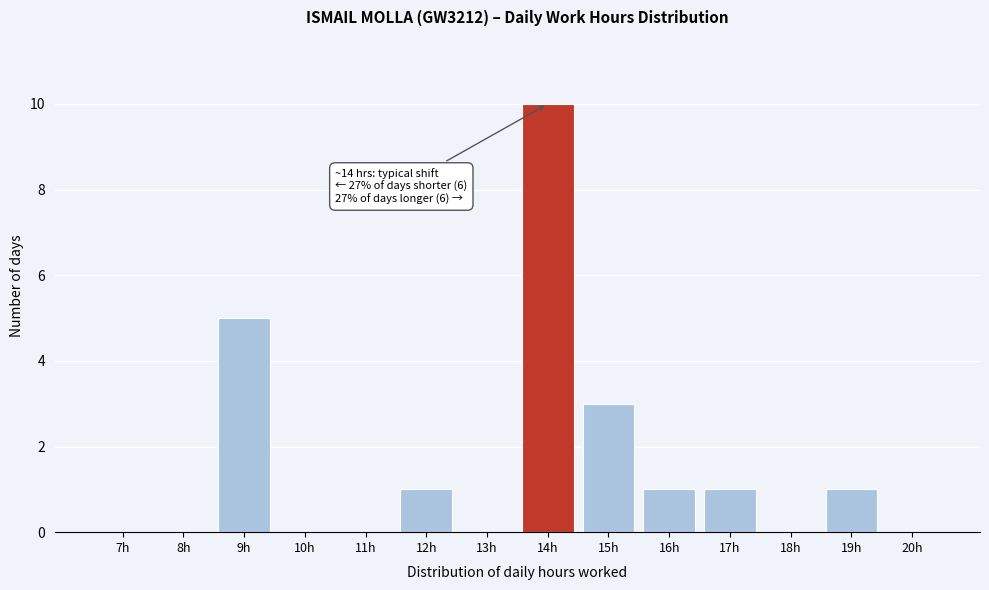

Reading left to right, extract all data points from this chart.

7h=0	8h=0	9h=5	10h=0	11h=0	12h=1	13h=0	14h=10	15h=3	16h=1	17h=1	18h=0	19h=1	20h=0